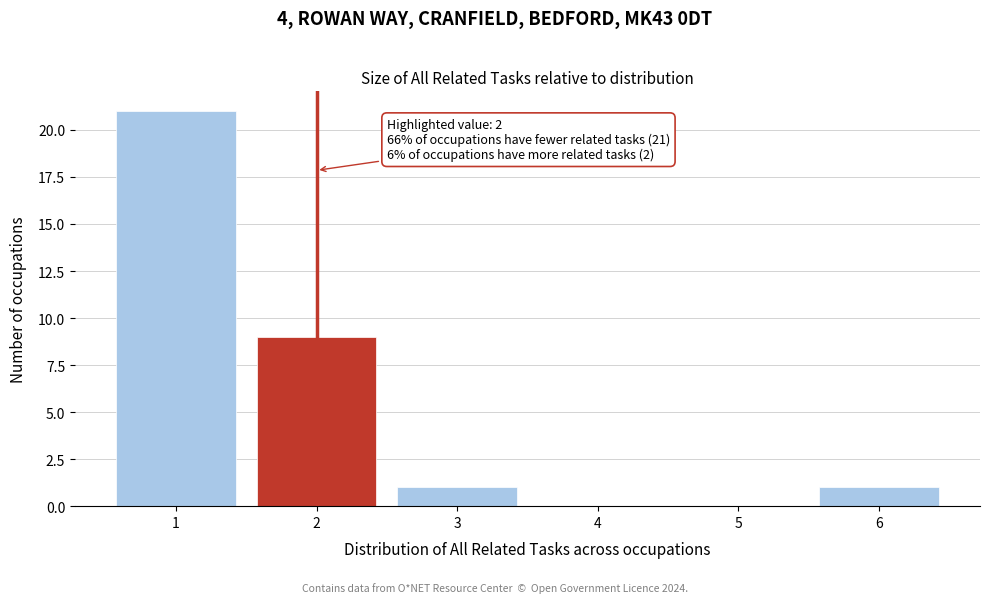

Which range on the x-axis has the tallest bar?

0.5 to 1.5